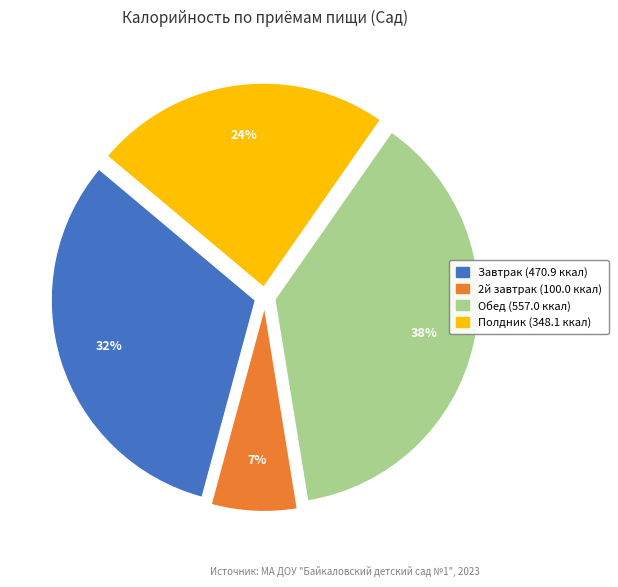

Which slice is the largest?

Обед